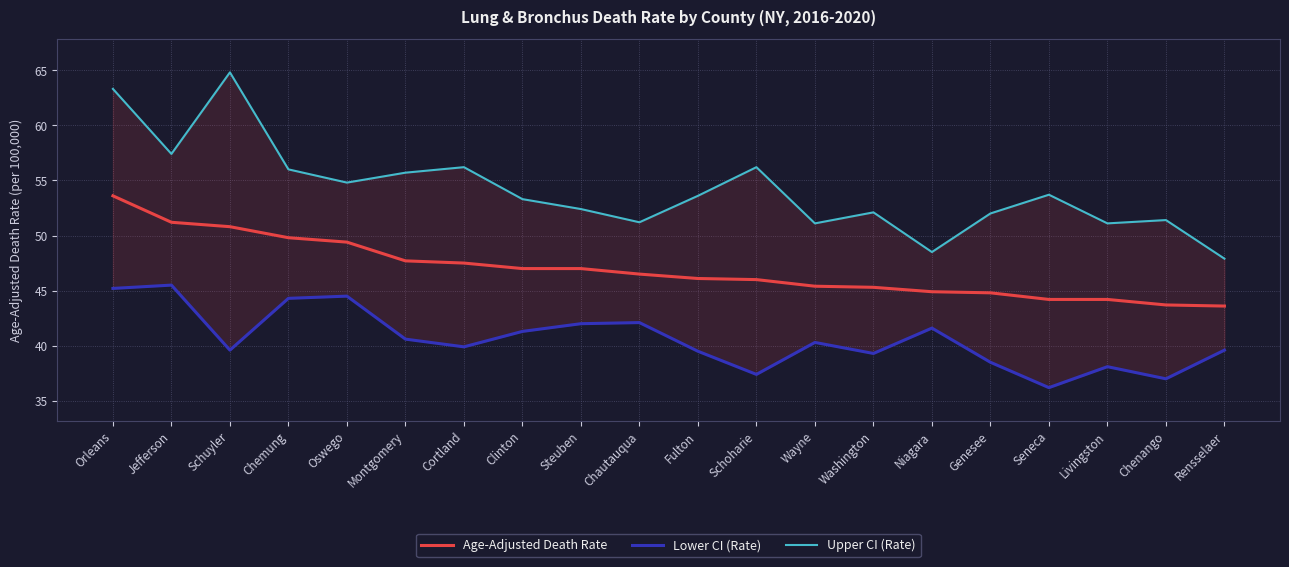

How many lines are shown in the chart?

3